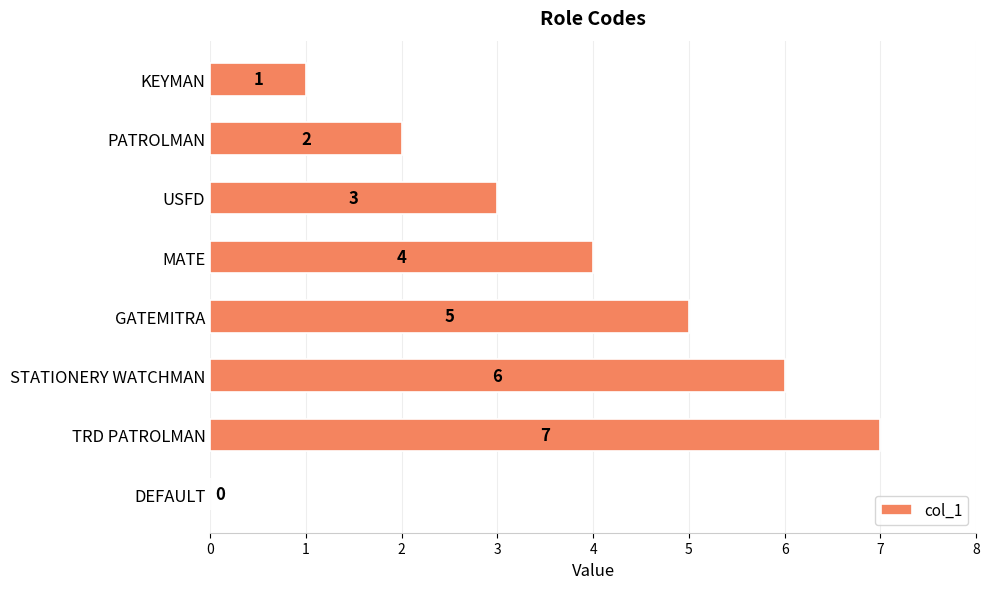

The value at USFD is 4. True or false?

False